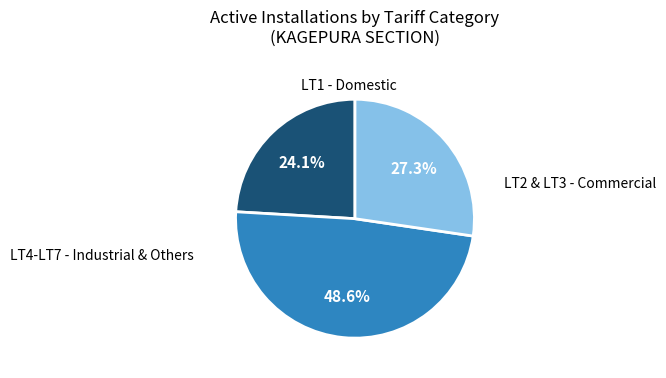

Is there any slice that represents more than half of the pie?

No